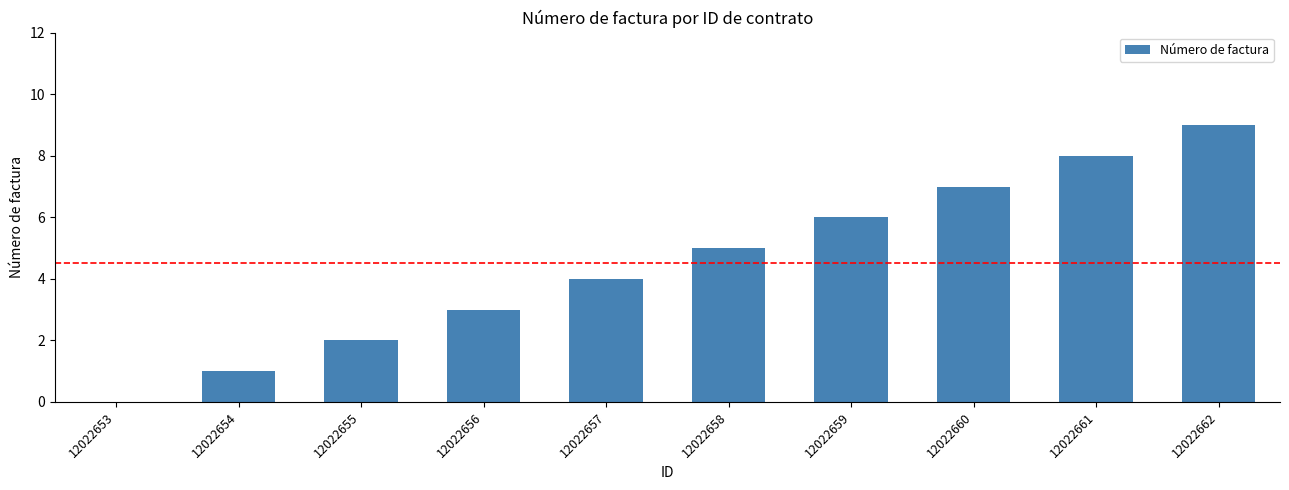

What is the change in value from 12022654 to 12022657?

+3